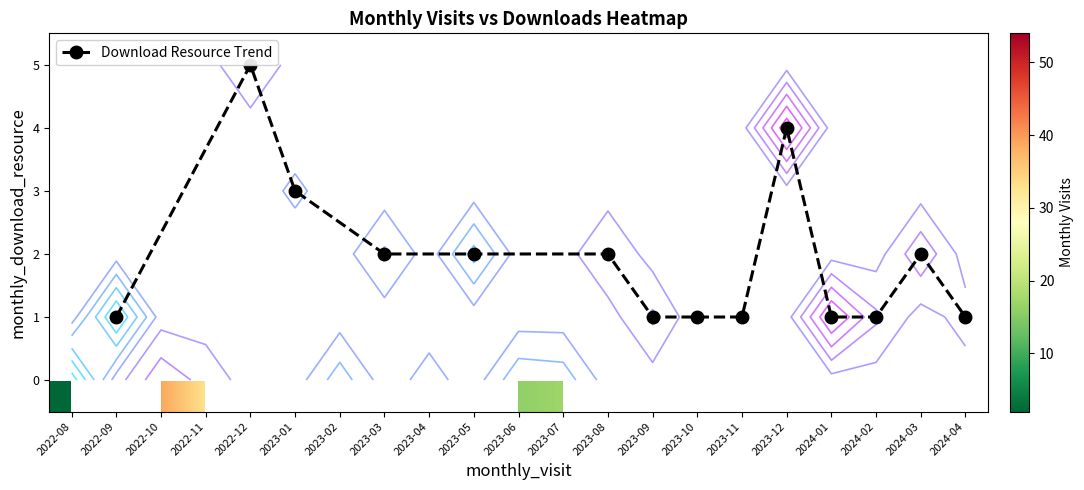

Reading right to left, what are all the values shown in this chart?

monthly_visit: 2024-04=32	2024-03=39	2024-02=36	2024-01=51	2023-12=54	2023-11=30	2023-10=26	2023-09=36	2023-08=35	2023-07=17	2023-06=16	2023-05=13	2023-04=23	2023-03=19	2023-02=17	2023-01=24	2022-12=35	2022-11=33	2022-10=39	2022-09=4	2022-08=2
monthly_download_resource: 2024-04=1	2024-03=2	2024-02=1	2024-01=1	2023-12=4	2023-11=1	2023-10=1	2023-09=1	2023-08=2	2023-07=0	2023-06=0	2023-05=2	2023-04=0	2023-03=2	2023-02=0	2023-01=3	2022-12=5	2022-11=0	2022-10=0	2022-09=1	2022-08=0